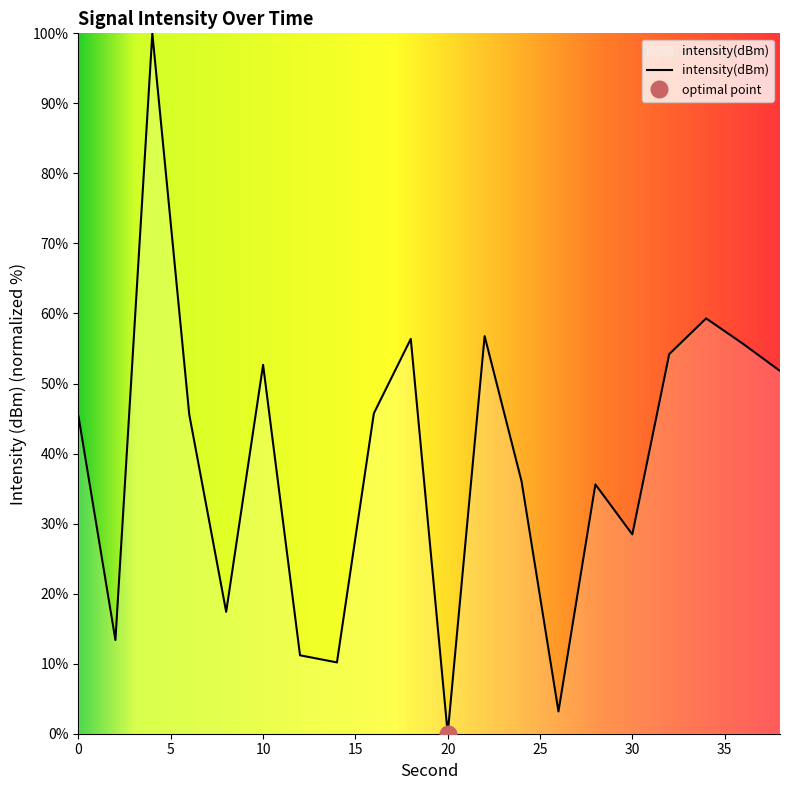

Which has a higher value, 16 or 24?

16